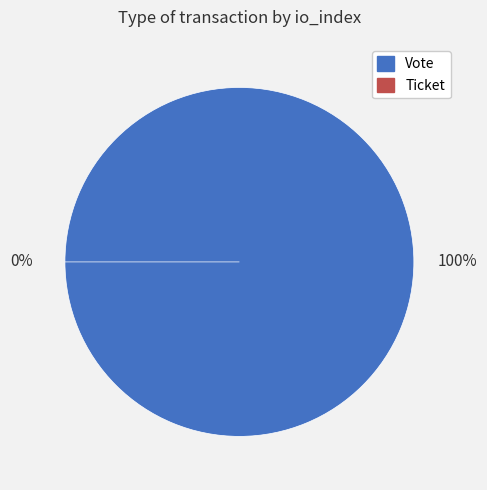

To the nearest percent, what is the difference between the Vote and Ticket slice percentages?

100%